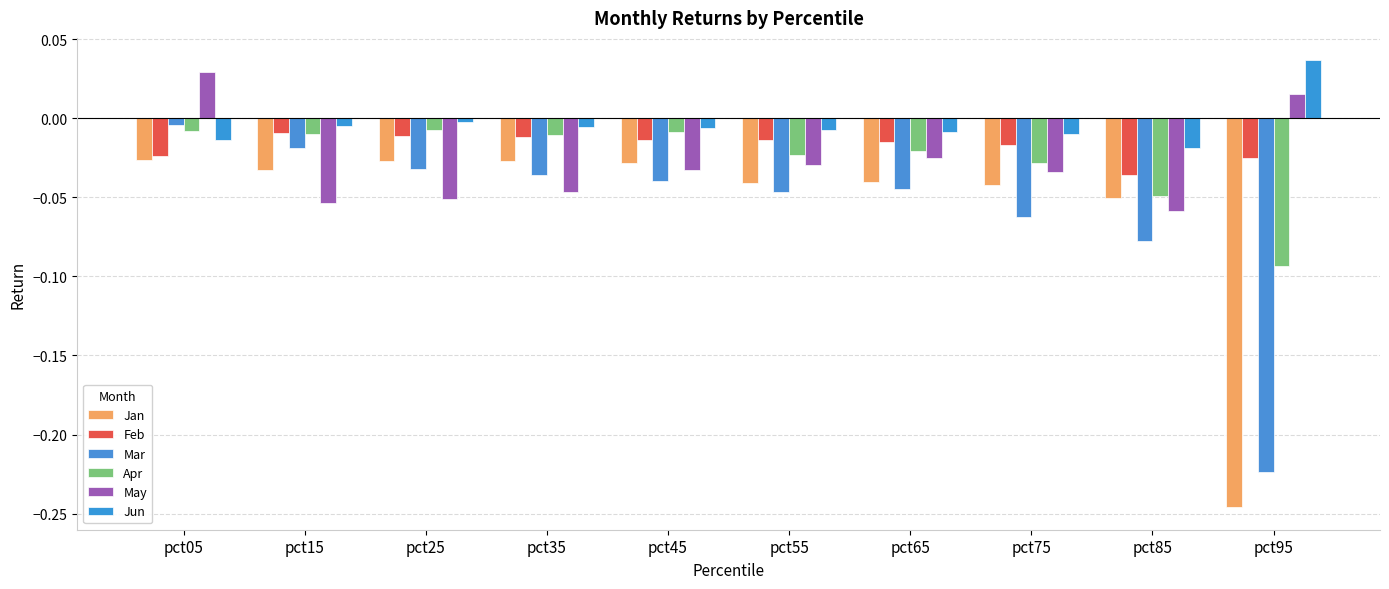

Is the value of Jun at pct05 greater than the value of Feb at pct55?

Yes